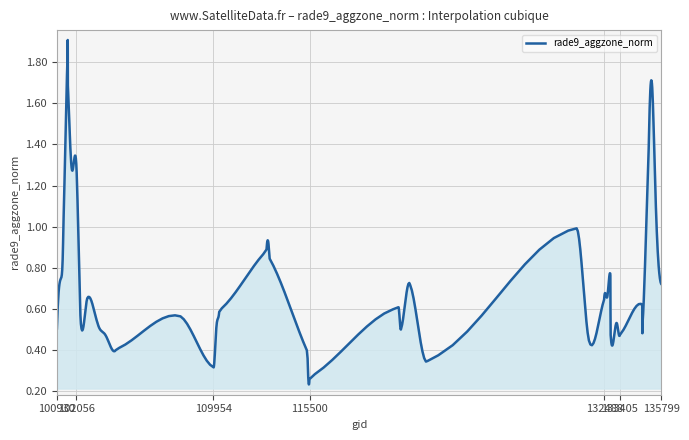

Is this an area chart (filled region under the line)?

Yes